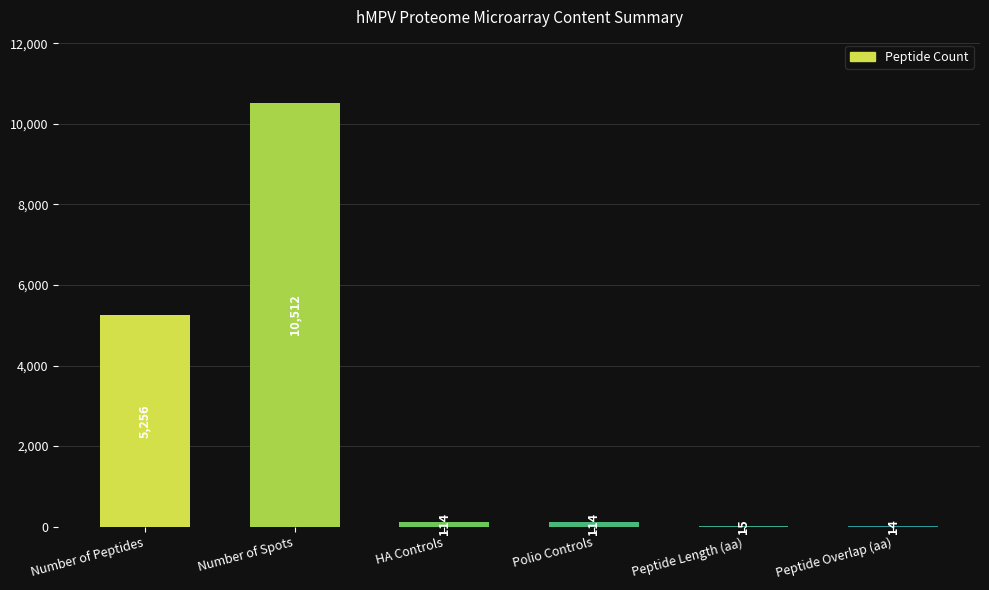

What is the sum of all values?

16025